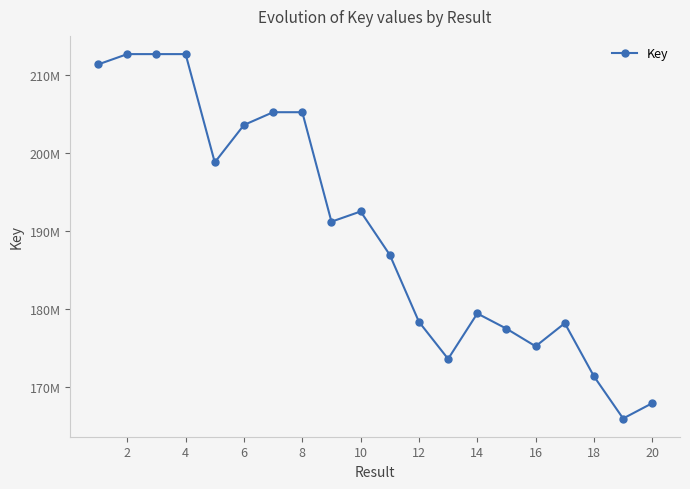

What is the value of the 6th point from the left?

203560791